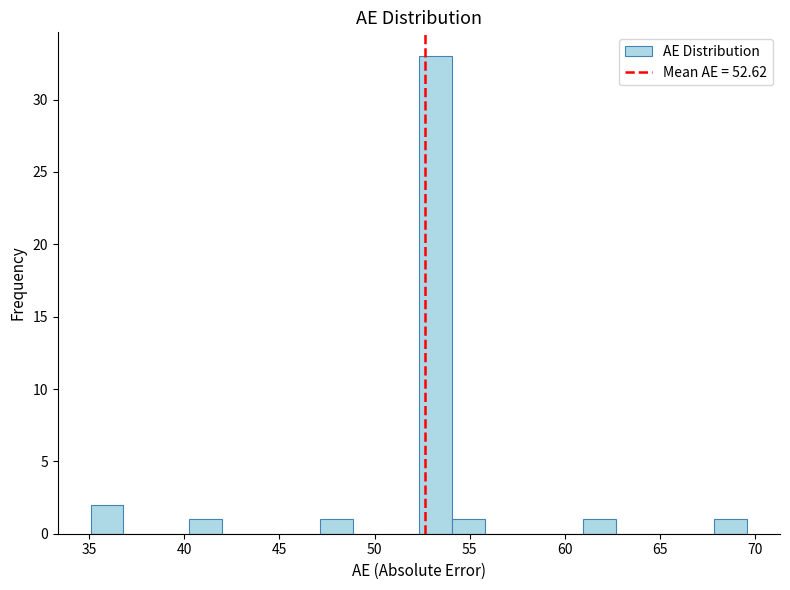

Around what value on the x-axis is the tallest bar? Give the approximate position of its centre, as read against the axis.

53.0